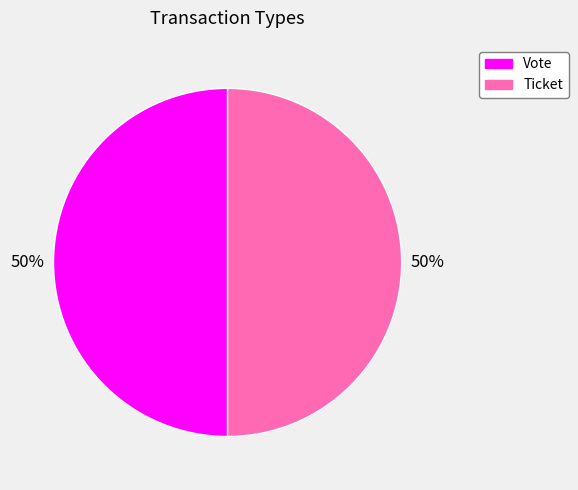

To the nearest percent, what is the combined percentage of Ticket and Vote?

100%